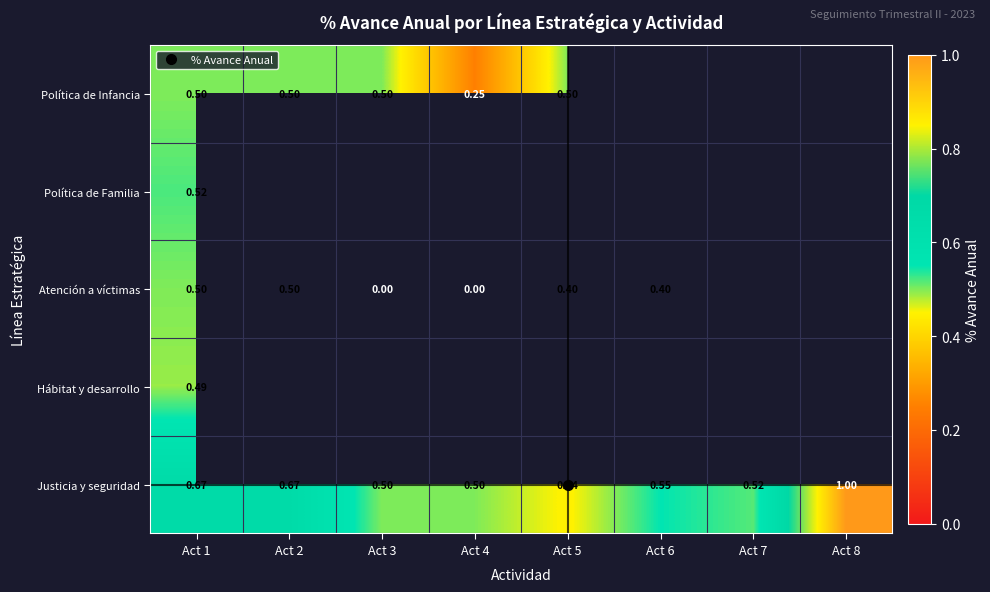

At which category is the sum across all series the highest?

Act 1